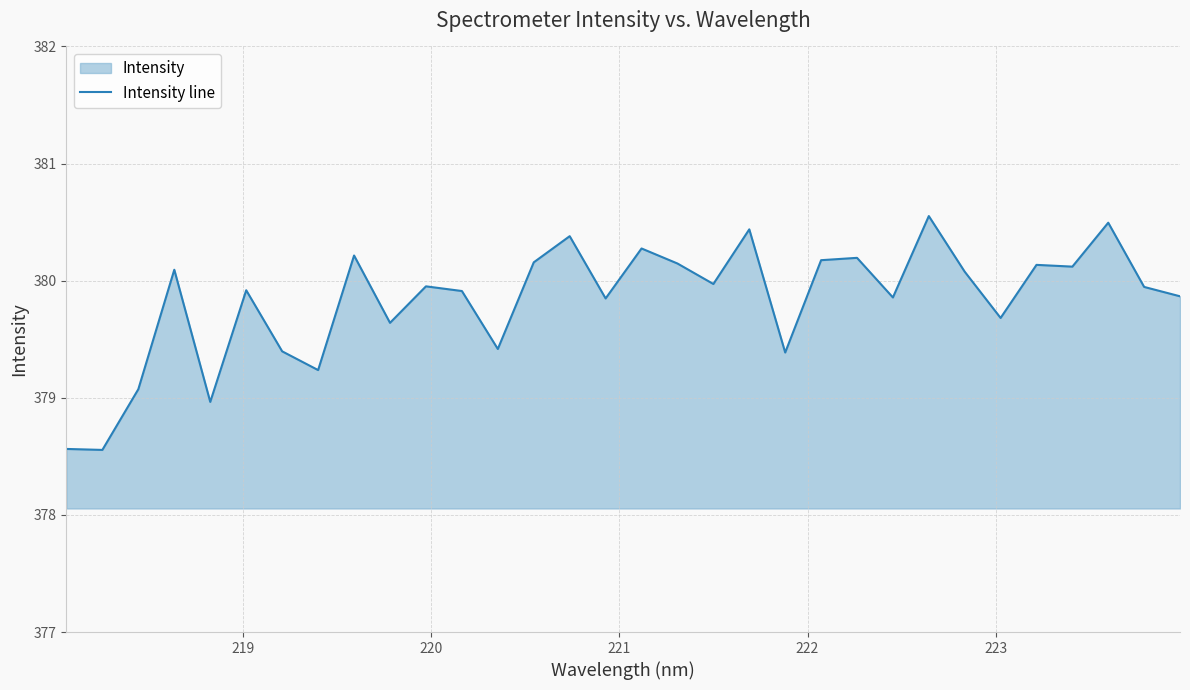

How many points are lower than both their immediate neighbors (excluding endpoints)?

11